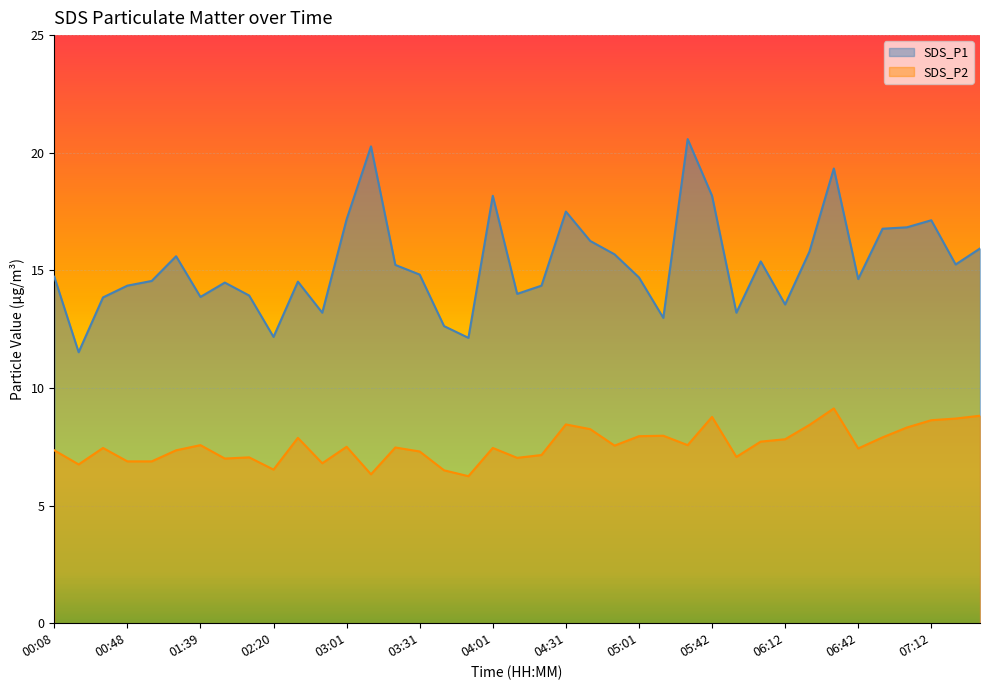

Rank the series at 05:52 from lowest to highest value.

SDS_P2, SDS_P1